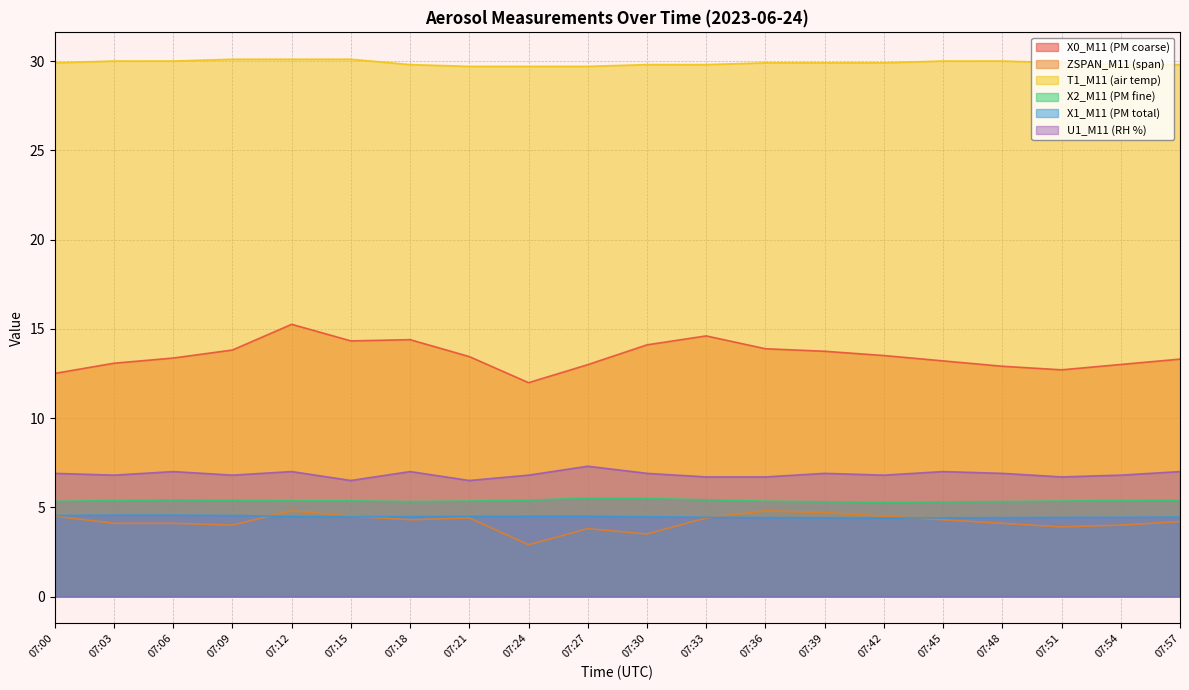

Count the number of categories in the chart.

20